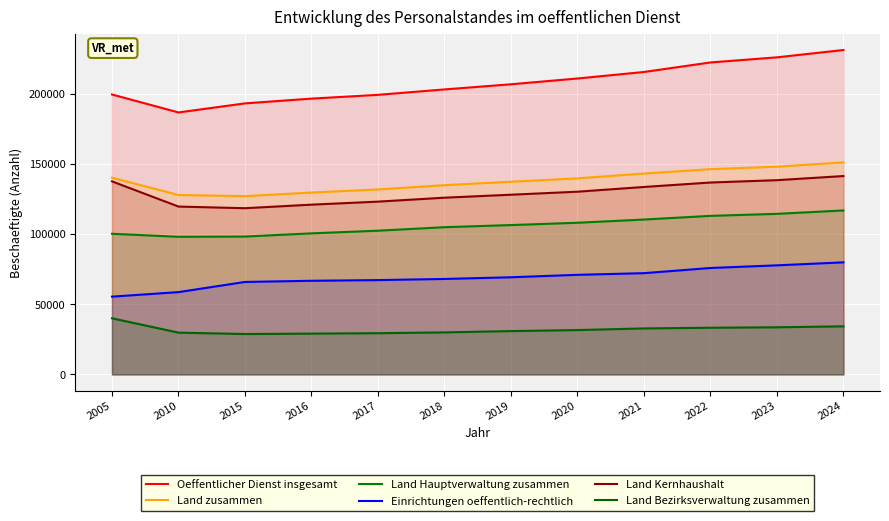

True or false: Land Bezirksverwaltung zusammen and Einrichtungen oeffentlich-rechtlich cross at least once.

False